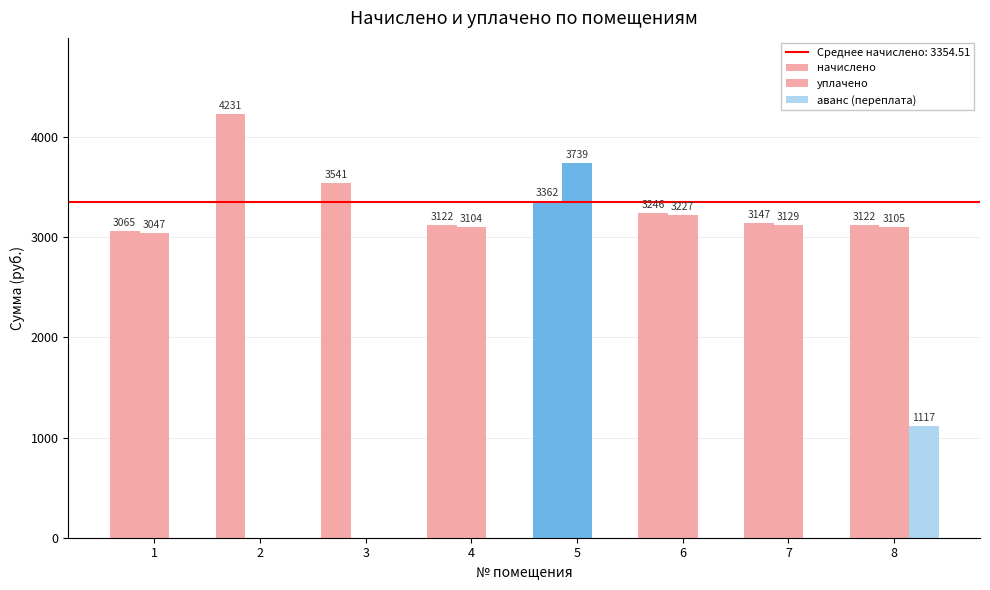

How many values in уплачено are above zero?

6